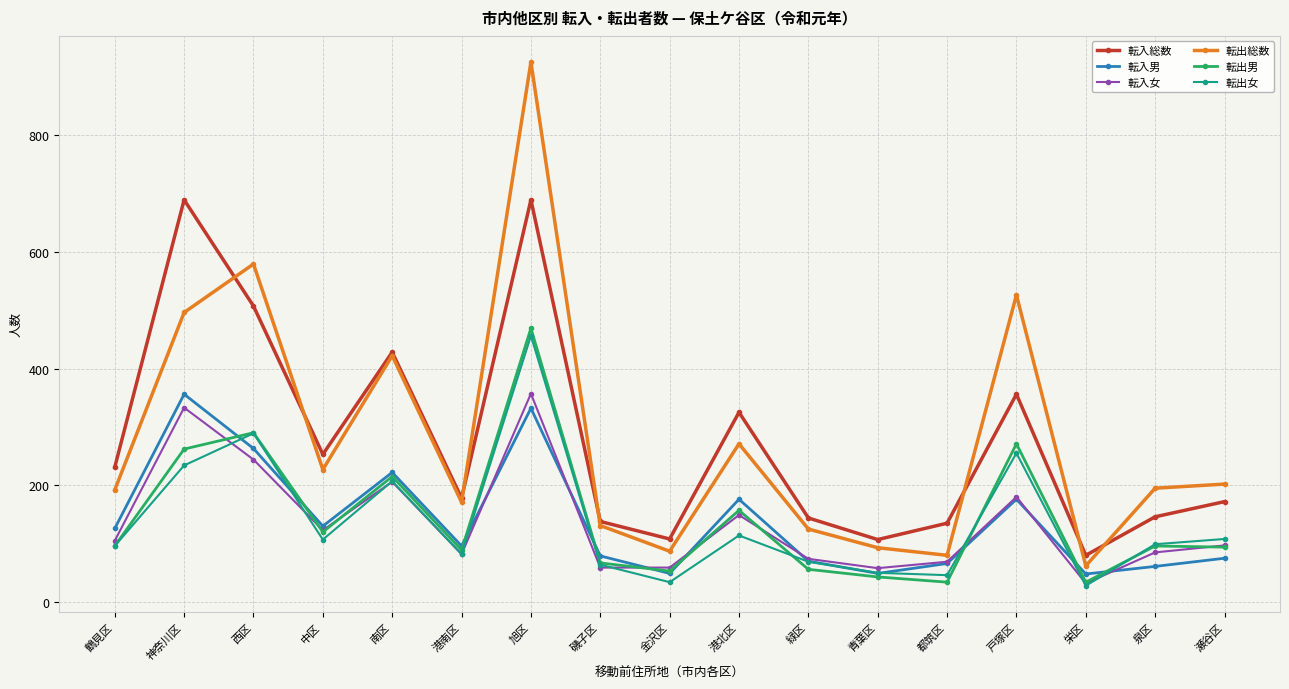

Is this an area chart (filled region under the line)?

No